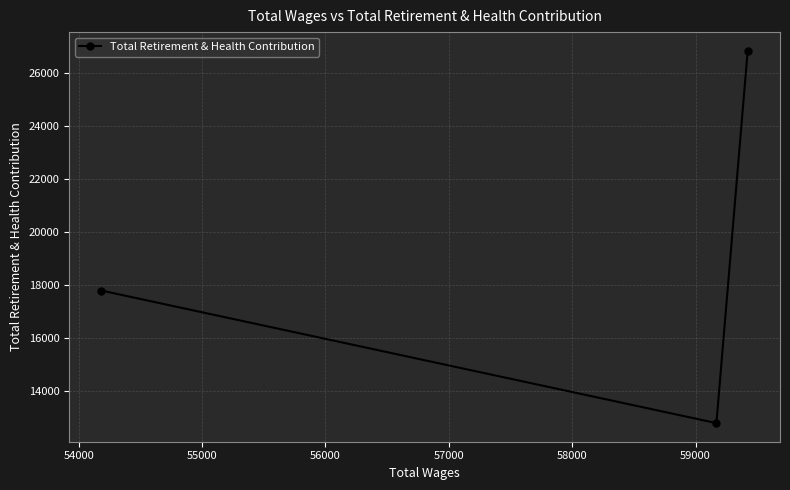

What is the value of the 2nd point from the left?

12806.0